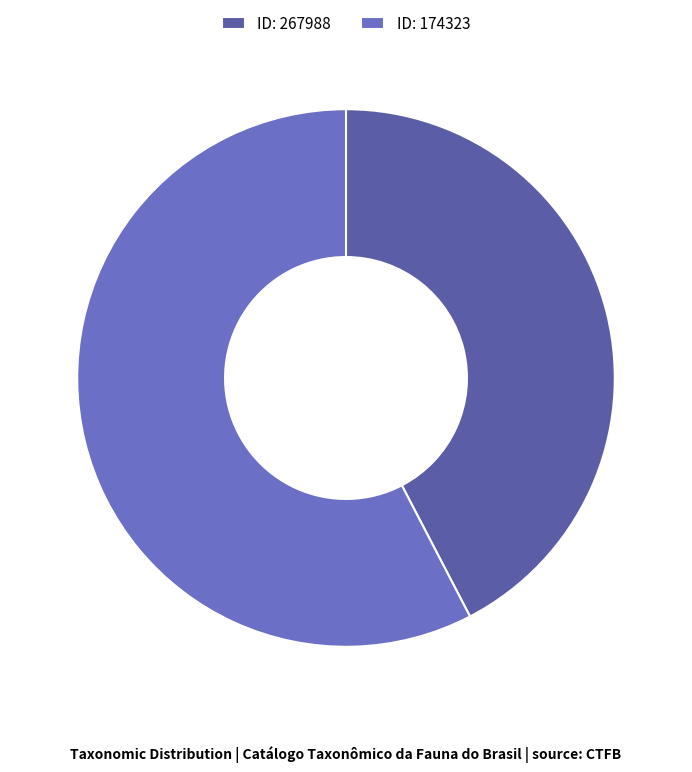

Count the number of slices in the pie.

2